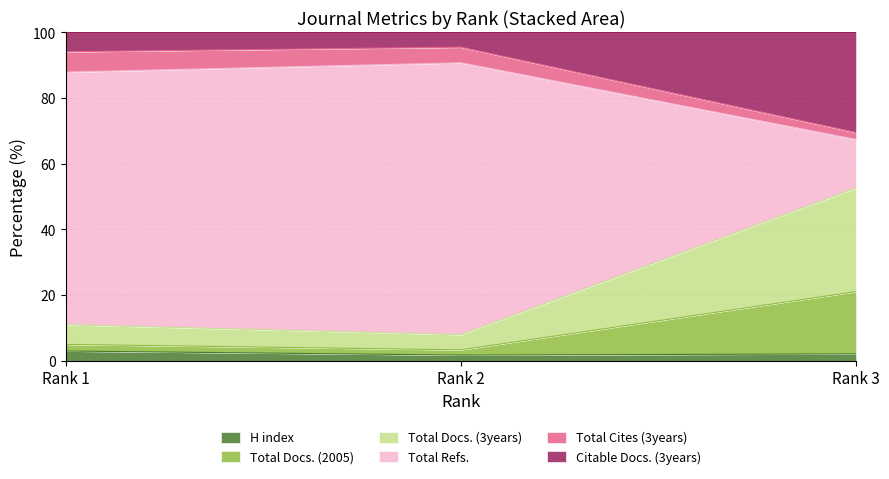

The Total Docs. (3years) series shows 21.3 at Rank 1. True or false?

False